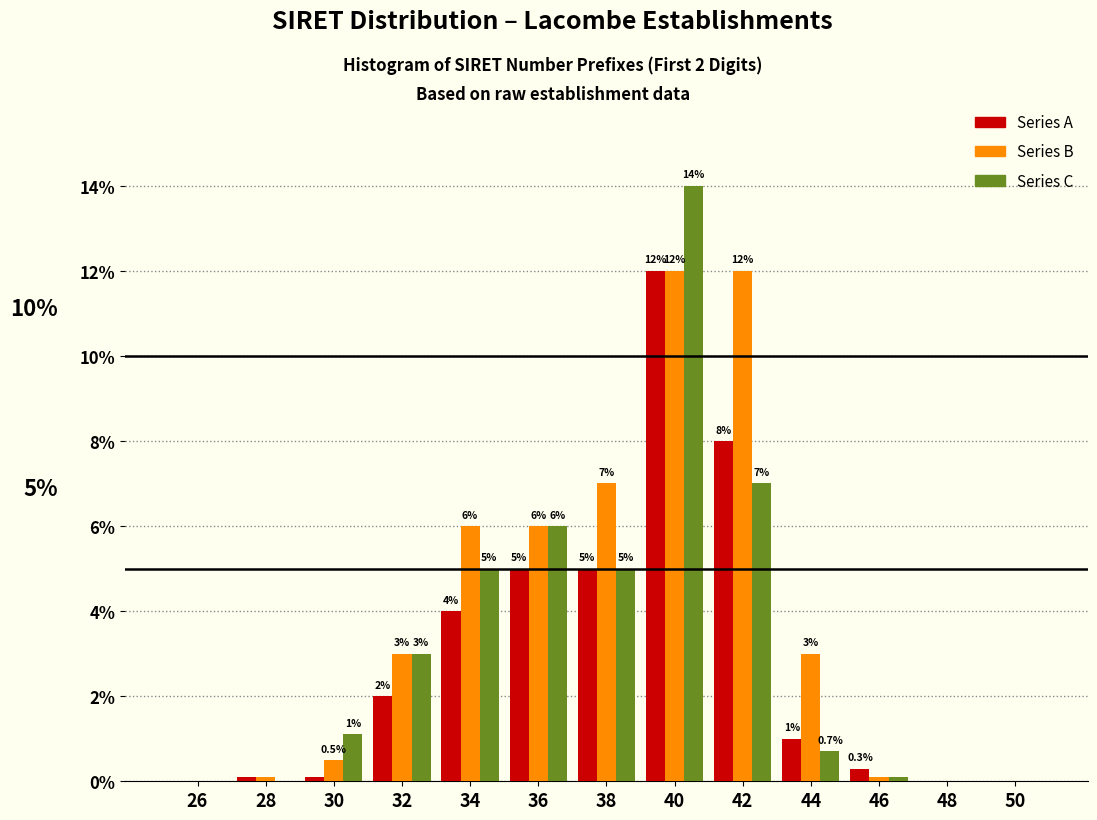

Reading right to left, extract all data points from this chart.

Series A: 50=0.0	48=0.0	46=0.3	44=1.0	42=8.0	40=12.0	38=5.0	36=5.0	34=4.0	32=2.0	30=0.1	28=0.1	26=0.0
Series B: 50=0.0	48=0.0	46=0.1	44=3.0	42=12.0	40=12.0	38=7.0	36=6.0	34=6.0	32=3.0	30=0.5	28=0.1	26=0.0
Series C: 50=0.0	48=0.0	46=0.1	44=0.7	42=7.0	40=14.0	38=5.0	36=6.0	34=5.0	32=3.0	30=1.1	28=0.0	26=0.0